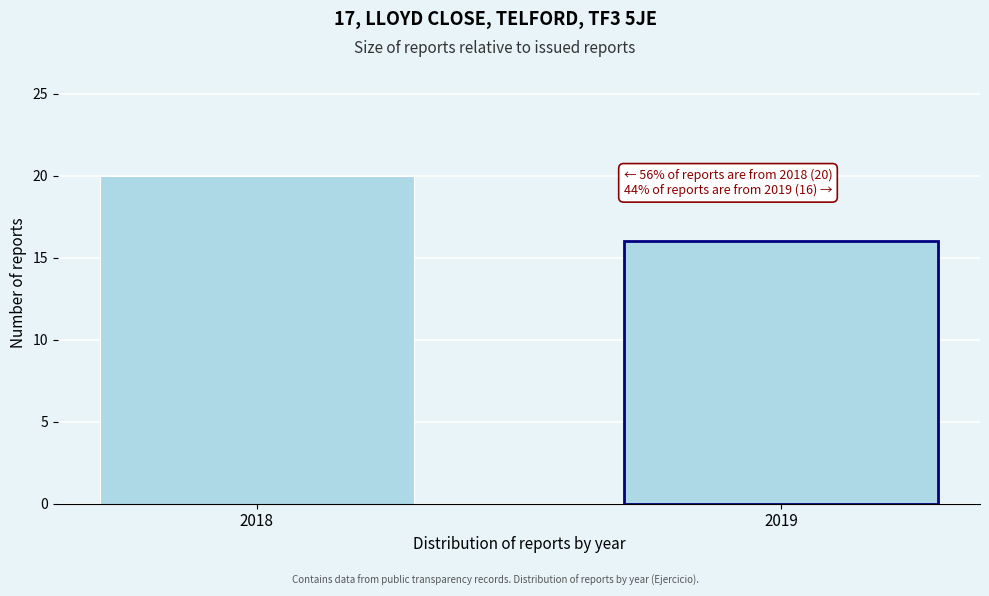

Reading left to right, transcribe all the data shown in this chart.

20	16